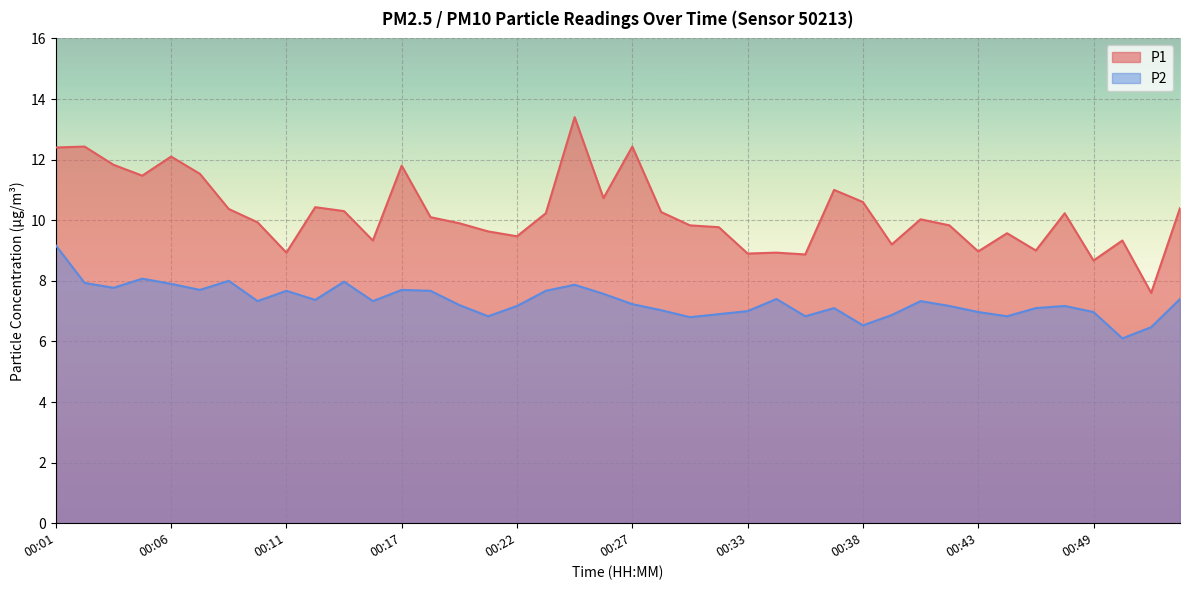

Which series has the largest range (max minus min)?

P1